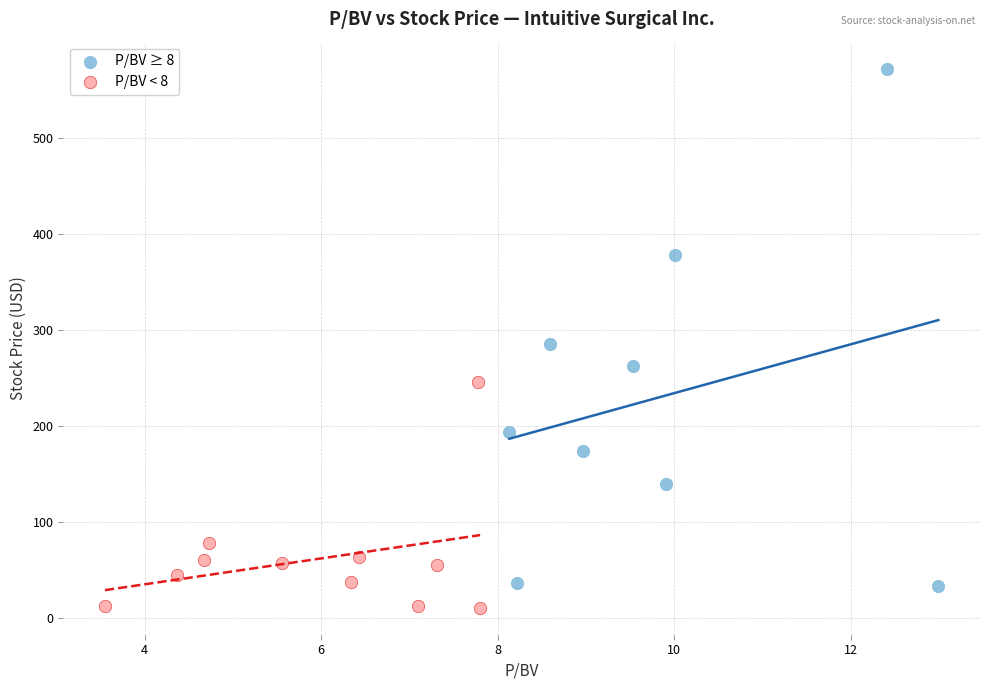

Which series contains the highest Y value?

P/BV ≥ 8